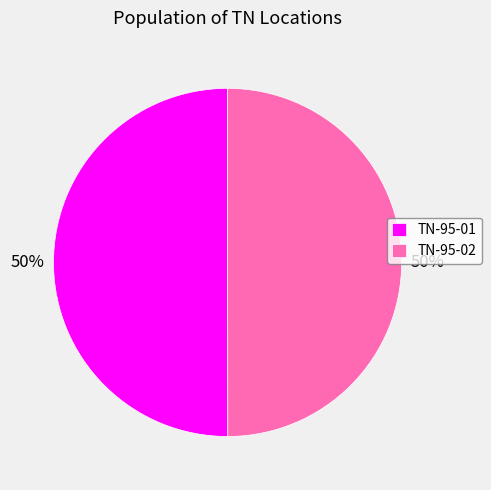

True or false: TN-95-02 accounts for 50% of the total.

True